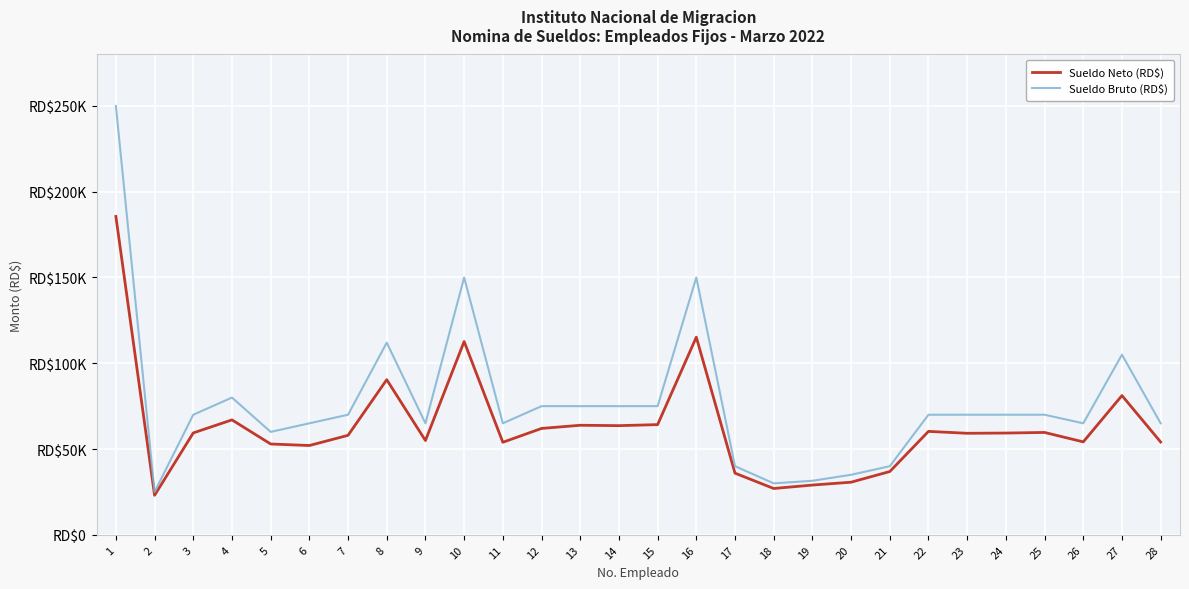

What is the difference between the Sueldo Bruto (RD$) values at 12 and 6?

10000.0